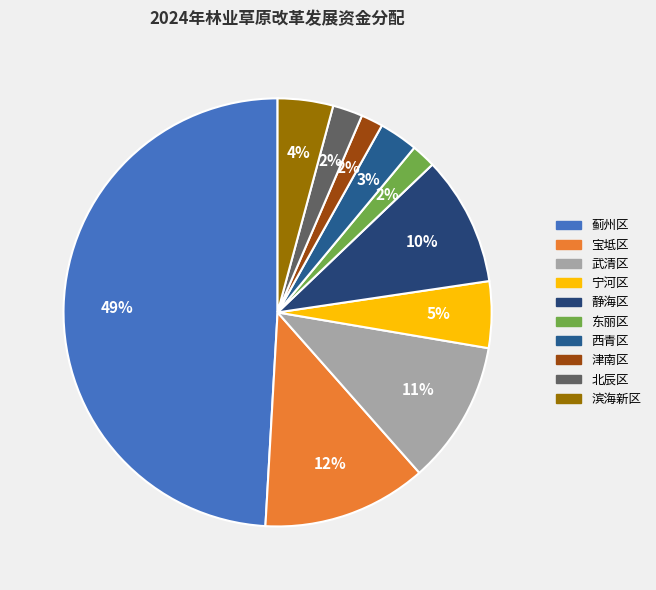

To the nearest percent, what is the difference between the 宁河区 and 静海区 slice percentages?

5%